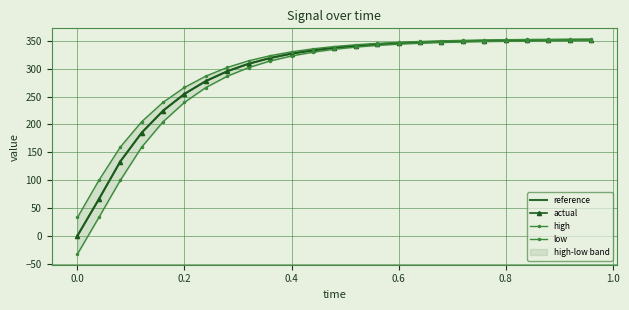

What is the highest value of the actual series?

351.9